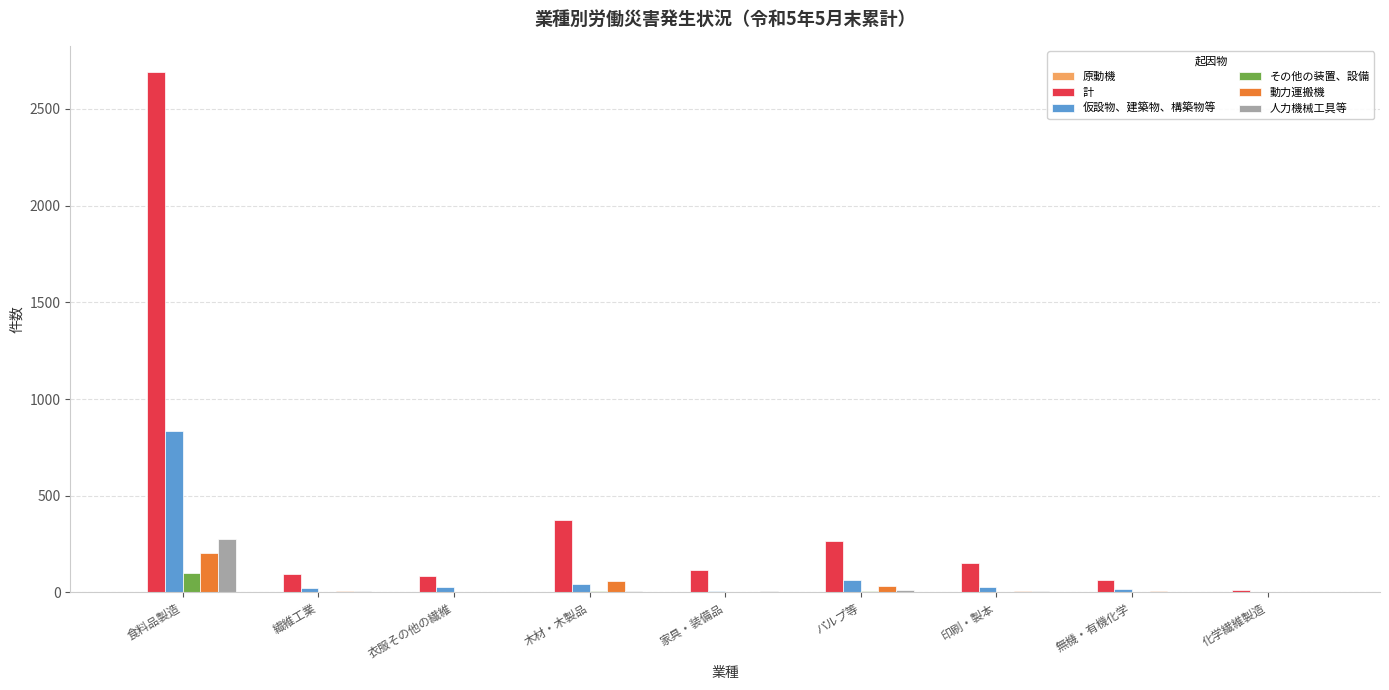

The value of 人力機械工具等 at 化学繊維製造 is 143. True or false?

False